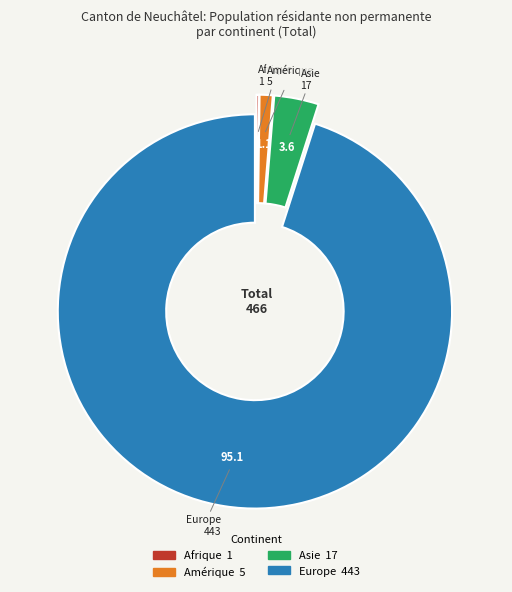

Combined, do Amérique and Europe account for over 50%?

Yes